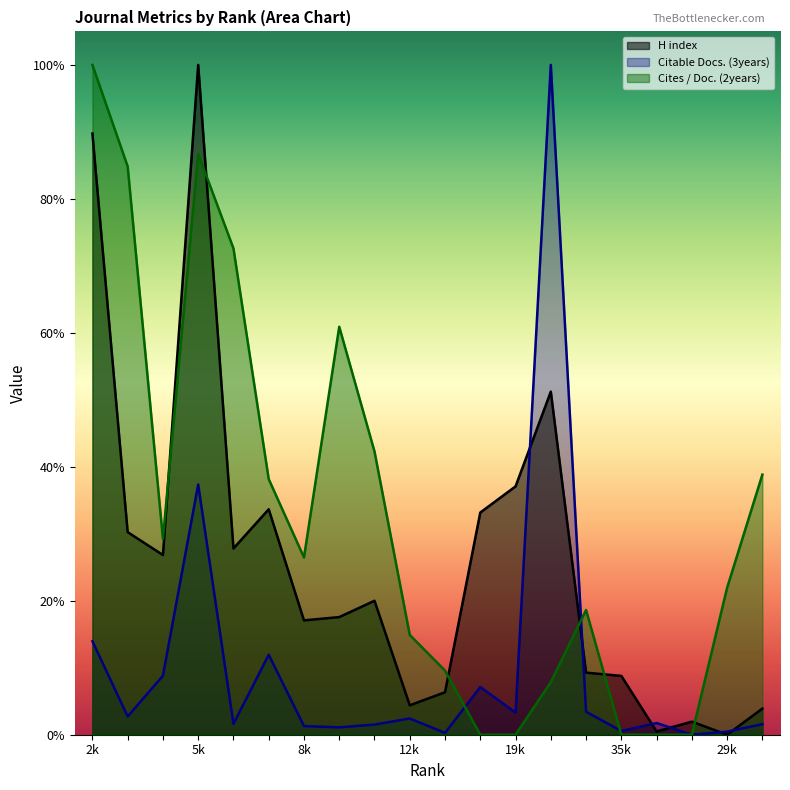

What are all the series names shown in the legend?

H index, Citable Docs. (3years), Cites / Doc. (2years)